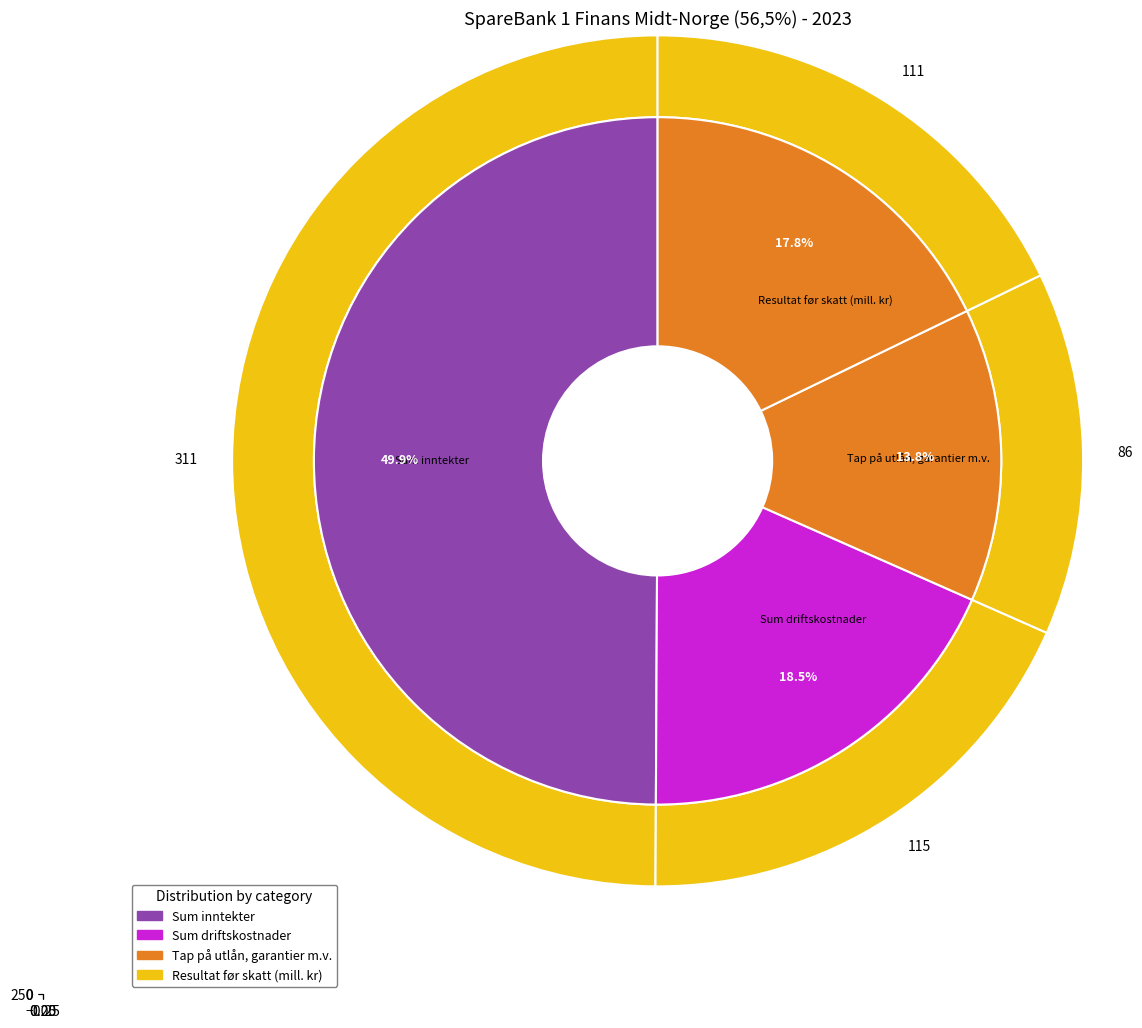

How many slices are in this pie chart?

4